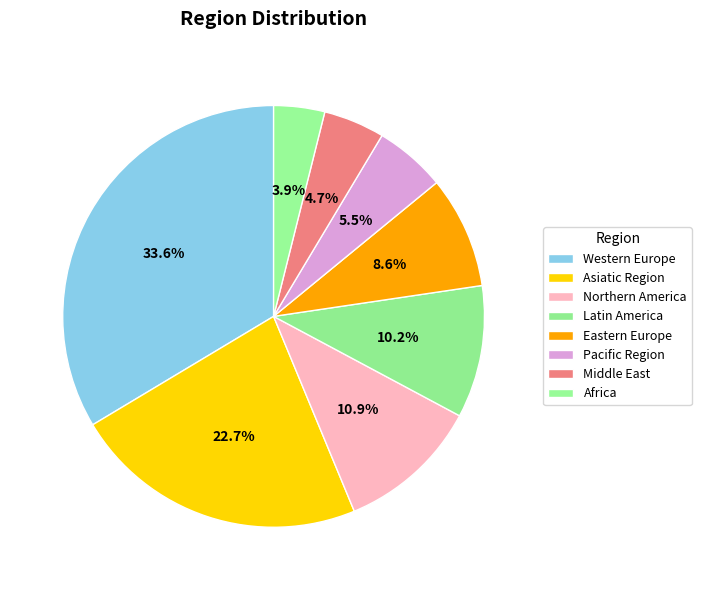

Is it true that Latin America is 22% of the pie?

False